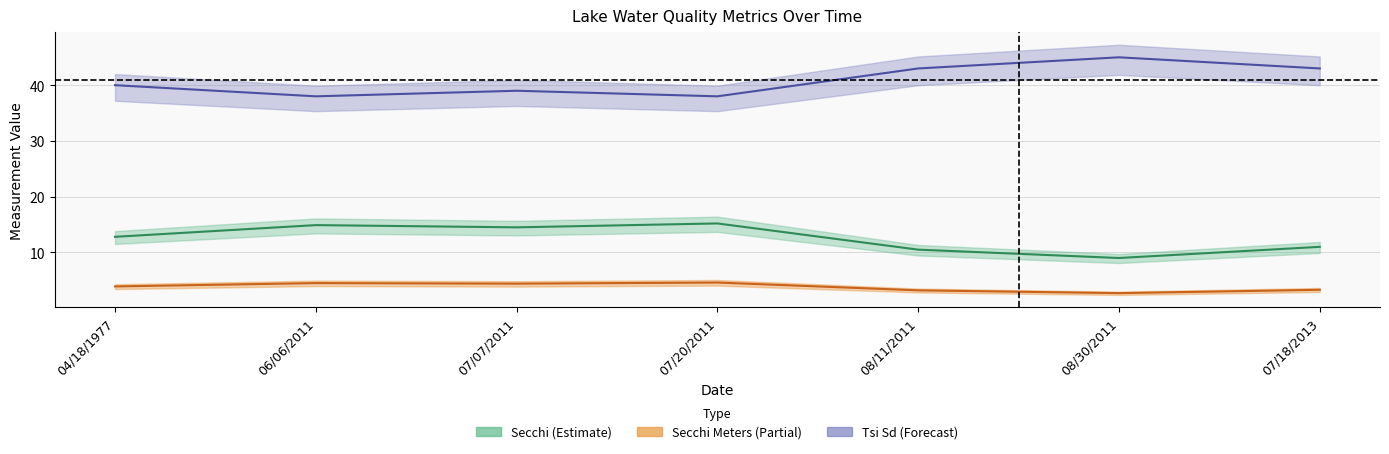

Does the chart have visible grid lines?

Yes